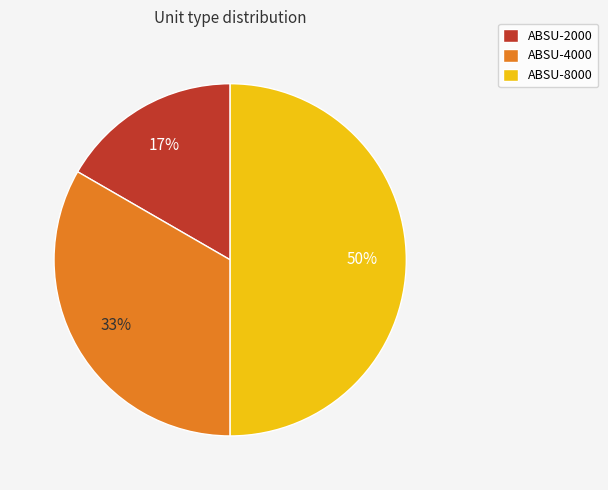

What percentage is the ABSU-4000 slice, to the nearest percent?

33%